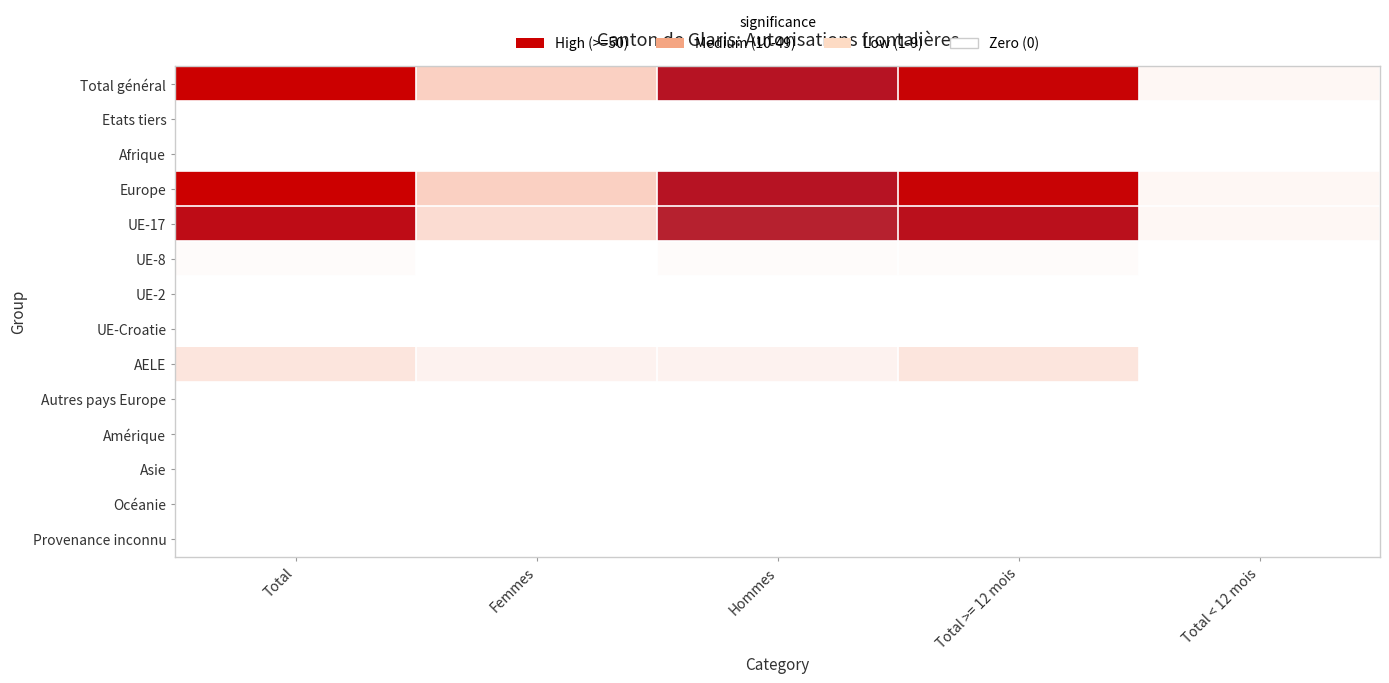

At which category is the sum across all series the highest?

Total